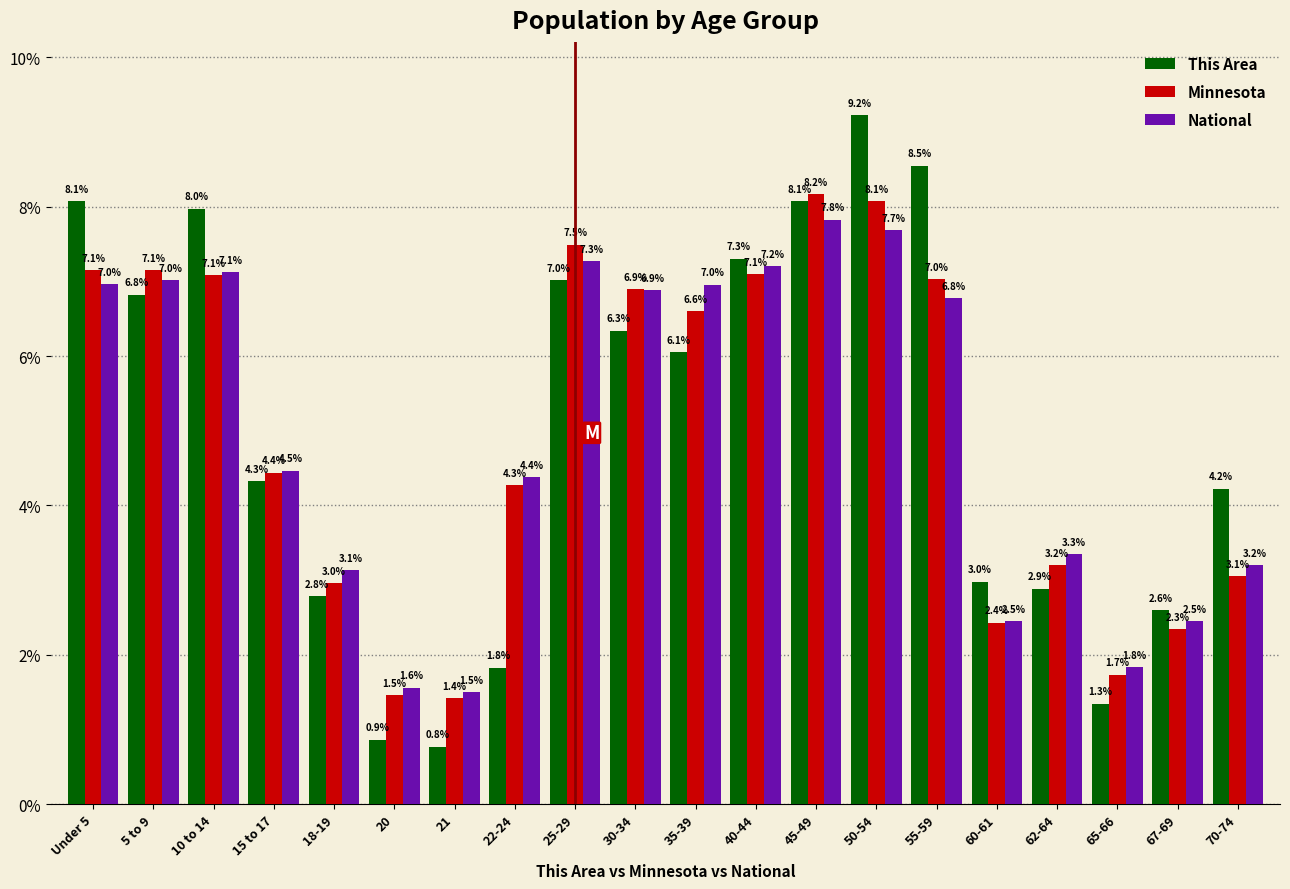

Reading left to right, list all the values displayed in this chart.

This Area: Under 5=8.1	5 to 9=6.8	10 to 14=8.0	15 to 17=4.3	18-19=2.8	20=0.9	21=0.8	22-24=1.8	25-29=7.0	30-34=6.3	35-39=6.1	40-44=7.3	45-49=8.1	50-54=9.2	55-59=8.5	60-61=3.0	62-64=2.9	65-66=1.3	67-69=2.6	70-74=4.2
Minnesota: Under 5=7.1	5 to 9=7.1	10 to 14=7.1	15 to 17=4.4	18-19=3.0	20=1.5	21=1.4	22-24=4.3	25-29=7.5	30-34=6.9	35-39=6.6	40-44=7.1	45-49=8.2	50-54=8.1	55-59=7.0	60-61=2.4	62-64=3.2	65-66=1.7	67-69=2.3	70-74=3.1
National: Under 5=7.0	5 to 9=7.0	10 to 14=7.1	15 to 17=4.5	18-19=3.1	20=1.6	21=1.5	22-24=4.4	25-29=7.3	30-34=6.9	35-39=7.0	40-44=7.2	45-49=7.8	50-54=7.7	55-59=6.8	60-61=2.5	62-64=3.3	65-66=1.8	67-69=2.5	70-74=3.2